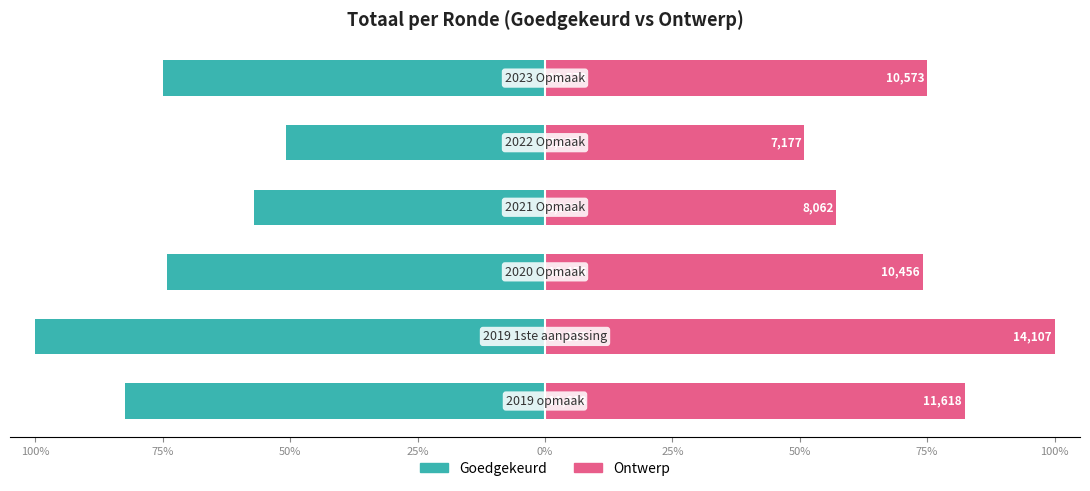

How many distinct data groups are displayed?

2